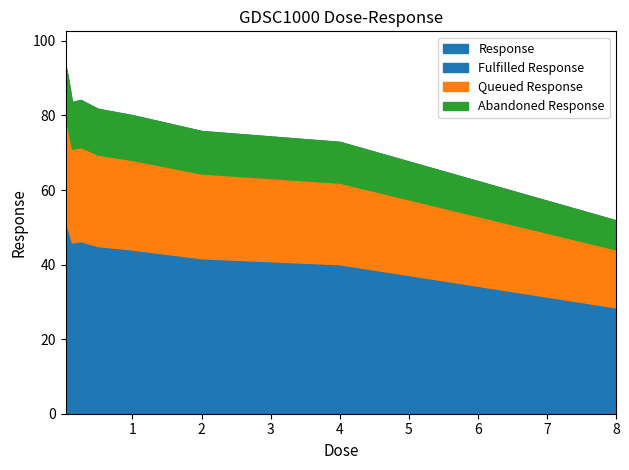

How many values exceed 81?

5